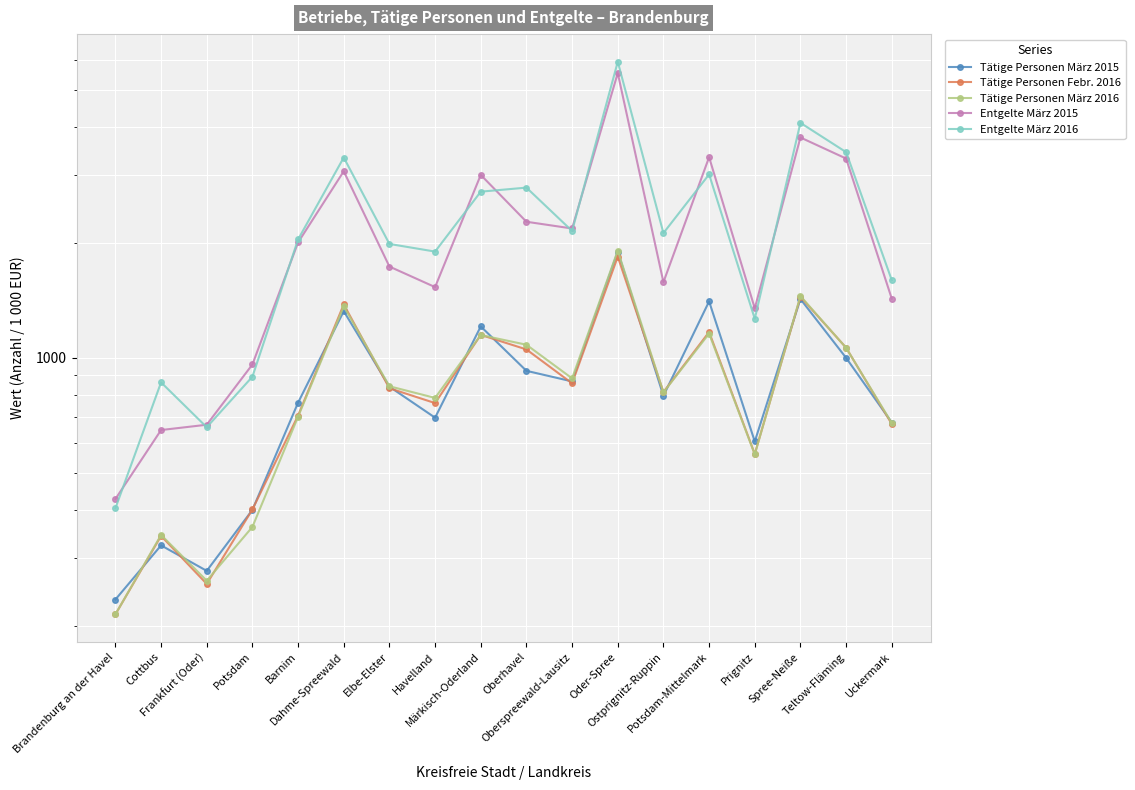

Which series has the largest range (max minus min)?

Entgelte März 2016